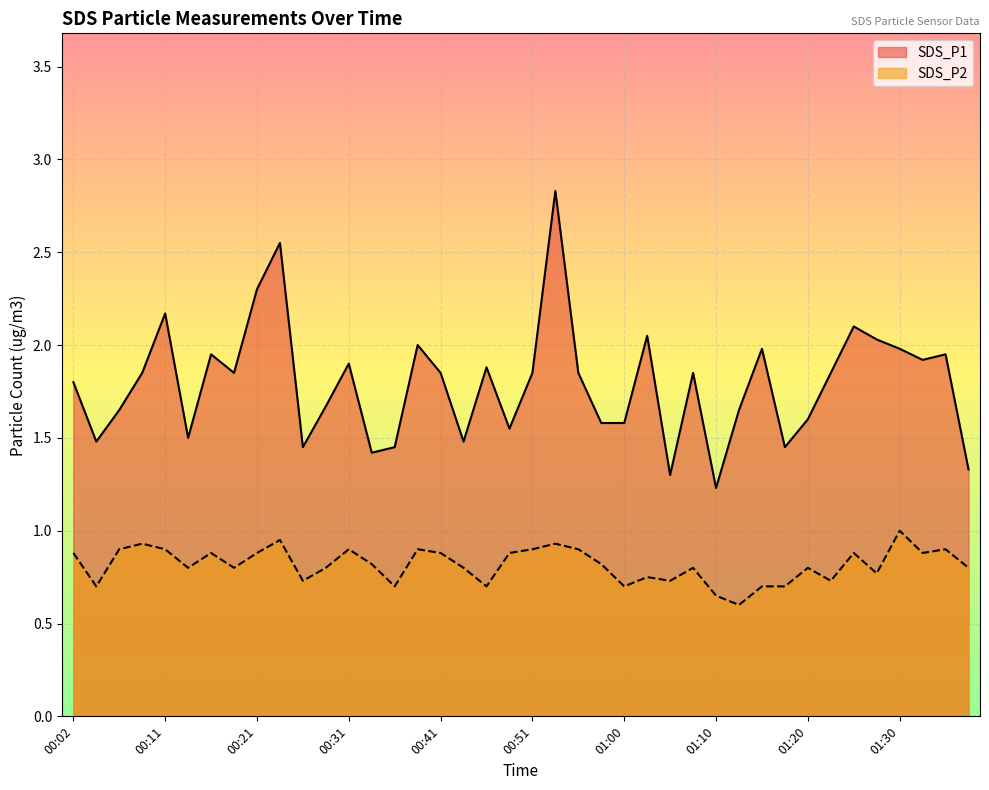

True or false: SDS_P2 has more than 1 interior local peaks.

True